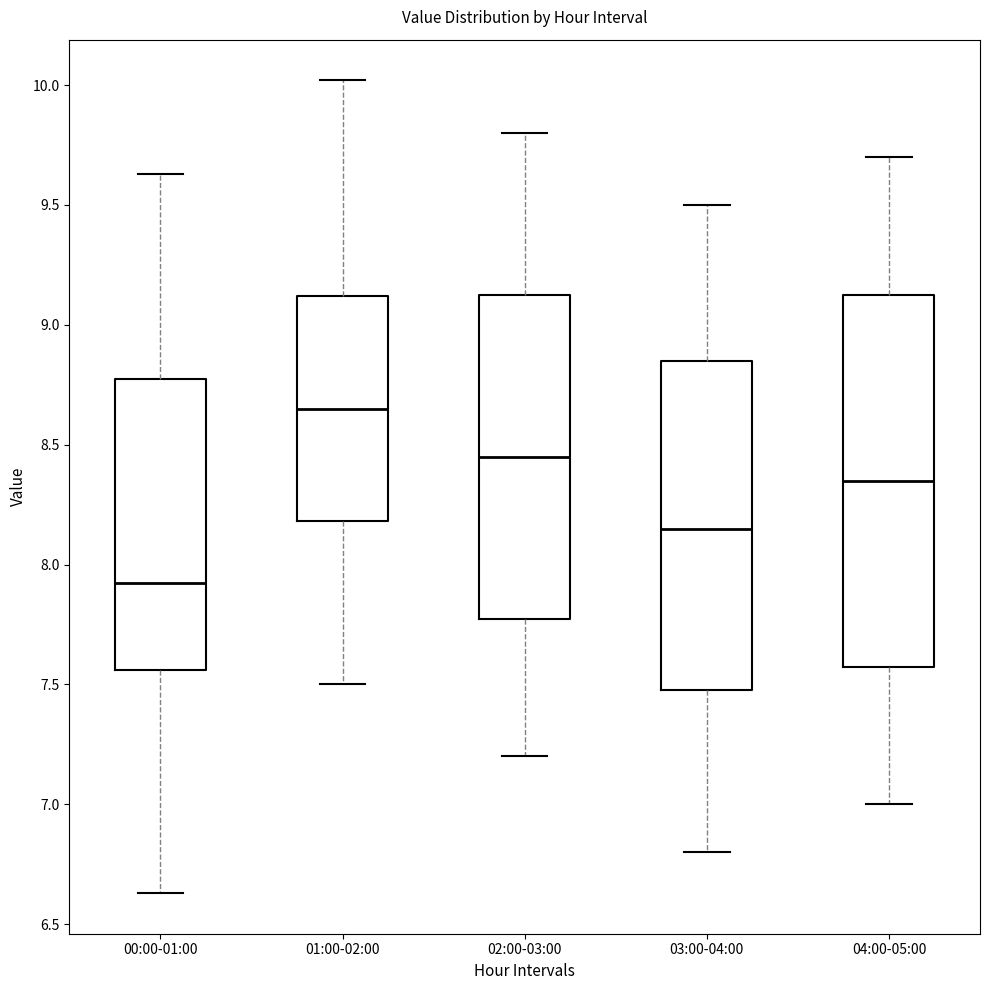

Which box's median line is the highest?

01:00-02:00